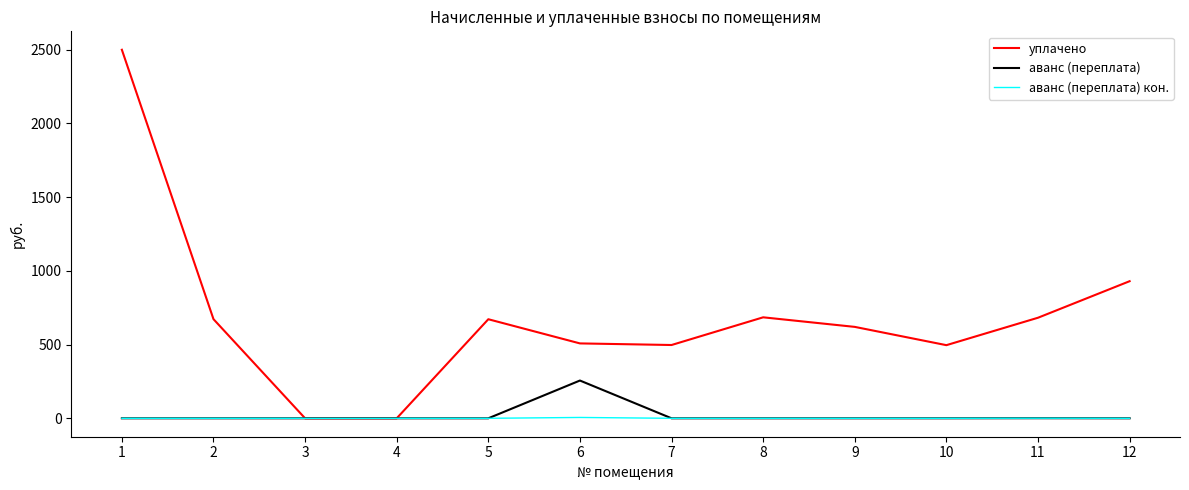

Does the chart display data point markers on the line(s)?

No